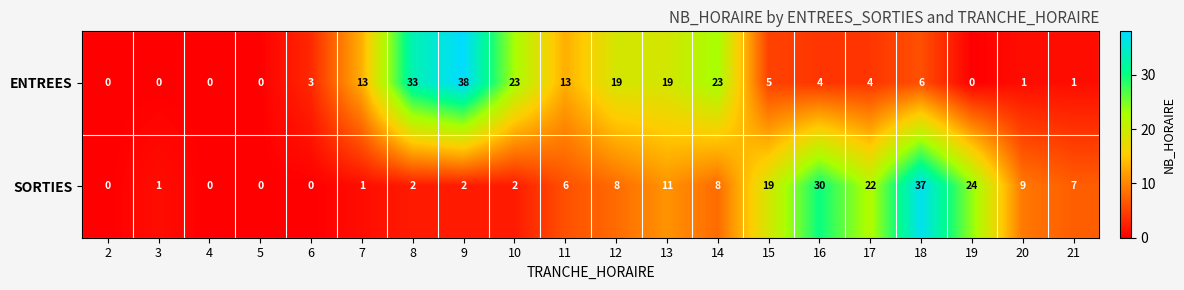

The value of SORTIES at 7 is 2. True or false?

False